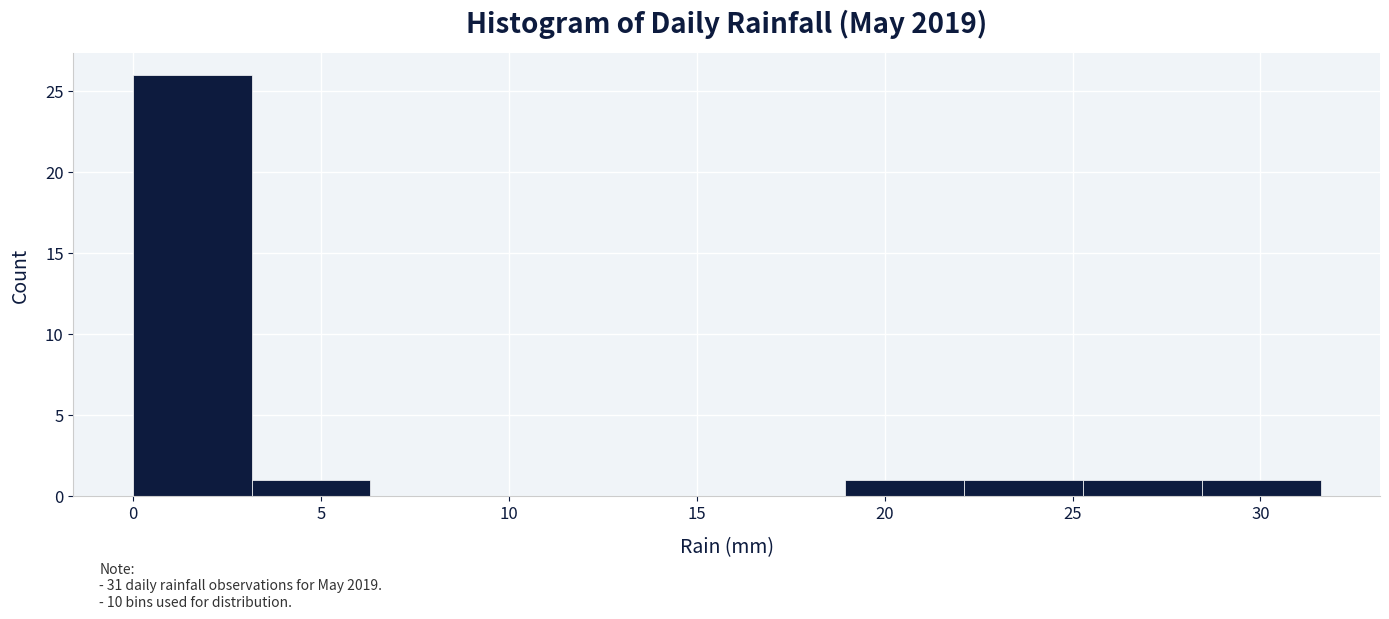

Which range on the x-axis has the tallest bar?

0.0 to 3.0